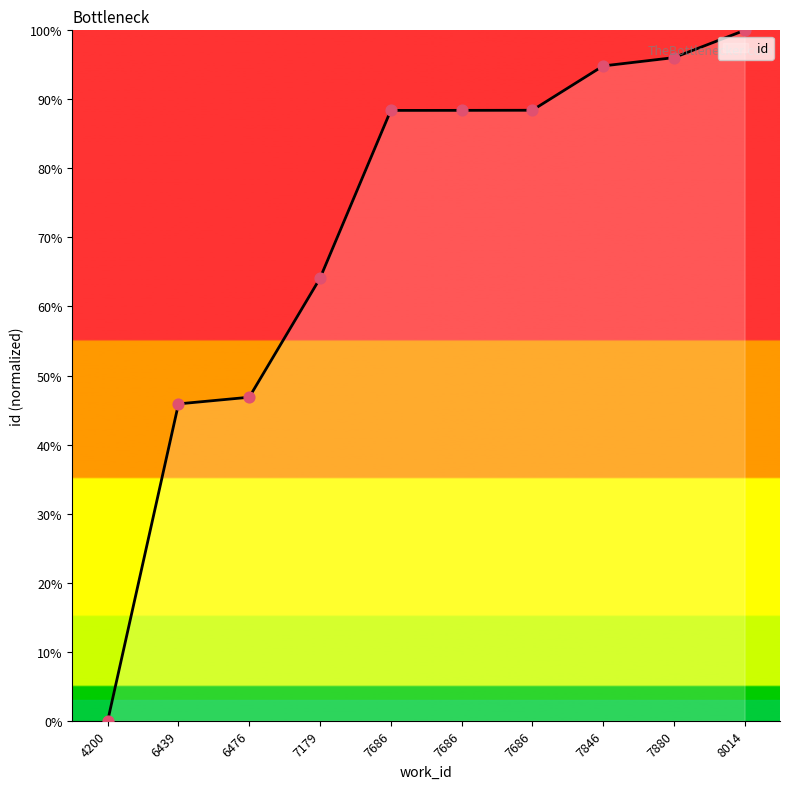

What is the ratio of the value at 7686 to the value at 6476?

1.9